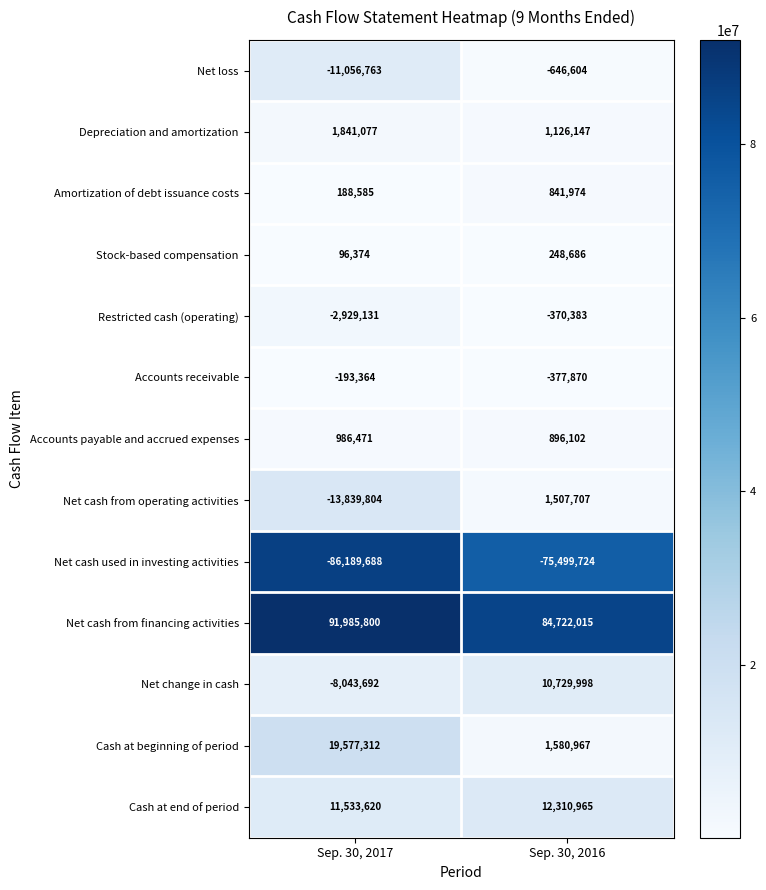

What is the minimum value shown in the chart?

-86189688